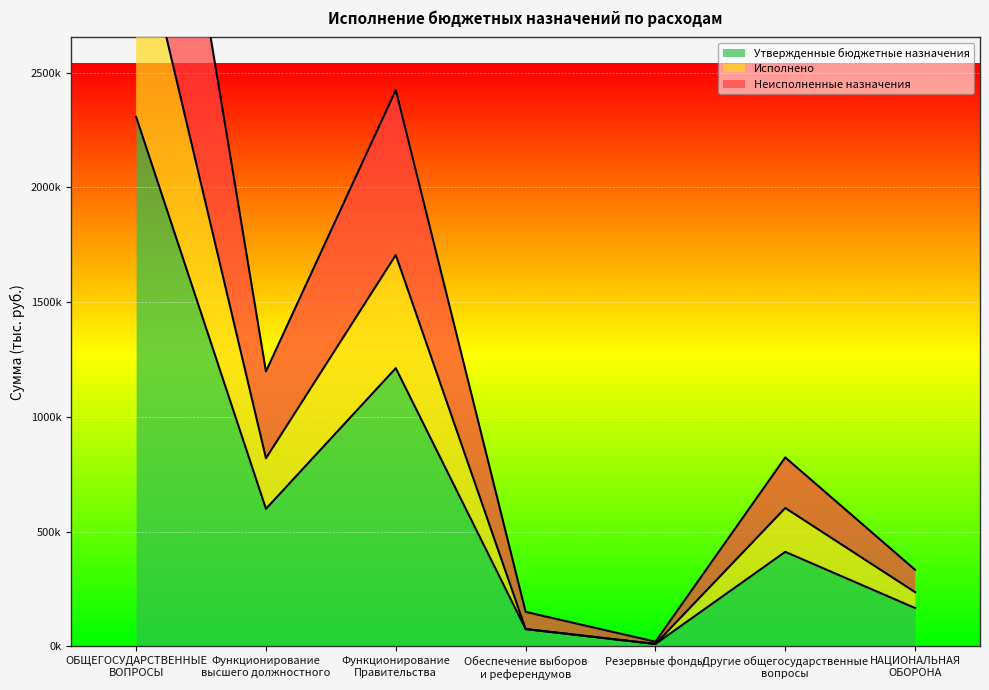

What is the label of the 2nd point from the right?

Другие общегосударственные
вопросы